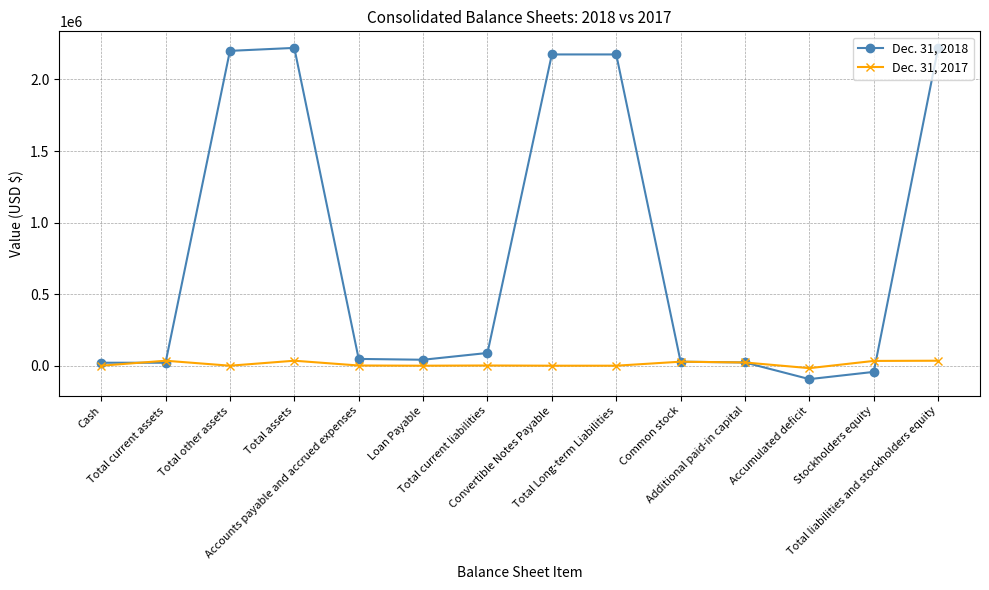

How many distinct data groups are displayed?

2